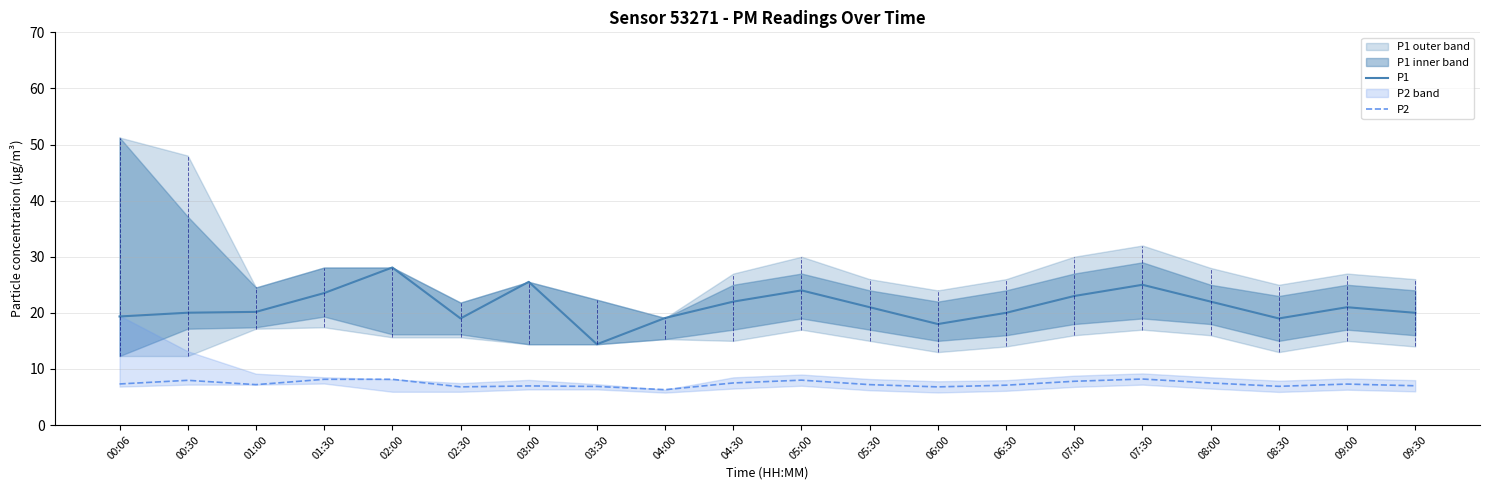

List the labels in order of P2 value, smallest first.

04:00, 02:30, 06:00, 03:30, 08:30, 03:00, 09:30, 06:30, 01:00, 05:30, 09:00, 00:06, 04:30, 08:00, 07:00, 00:30, 05:00, 01:30, 02:00, 07:30